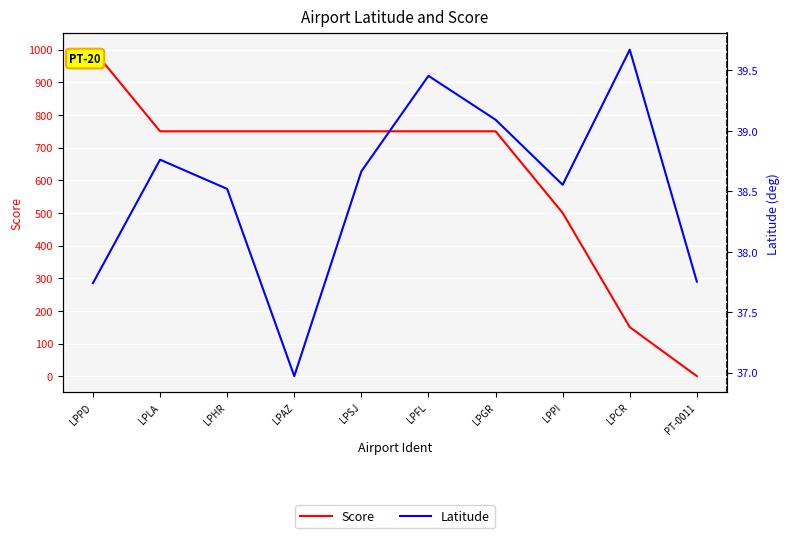

What is the average value of the Latitude series?

38.5